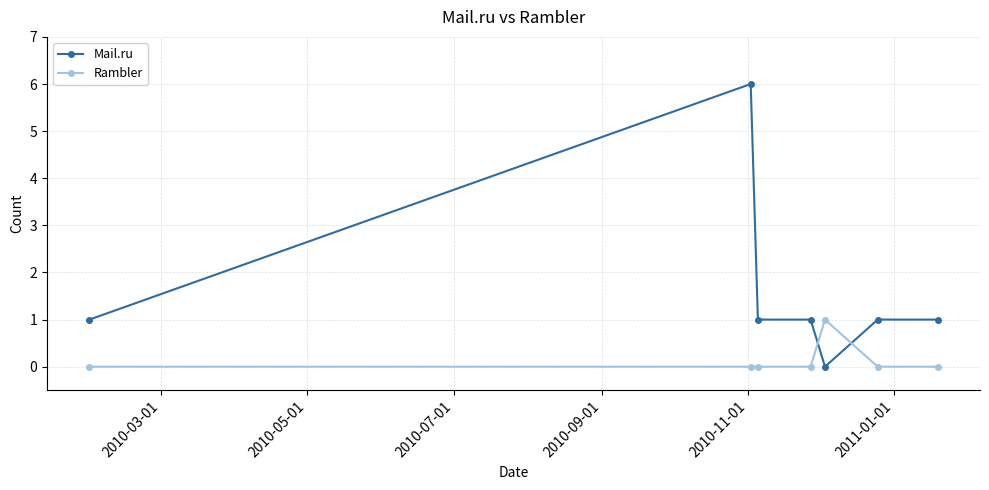

Reading left to right, what are all the values shown in this chart?

Mail.ru: 1	6	1	1	0	1	1
Rambler: 0	0	0	0	1	0	0